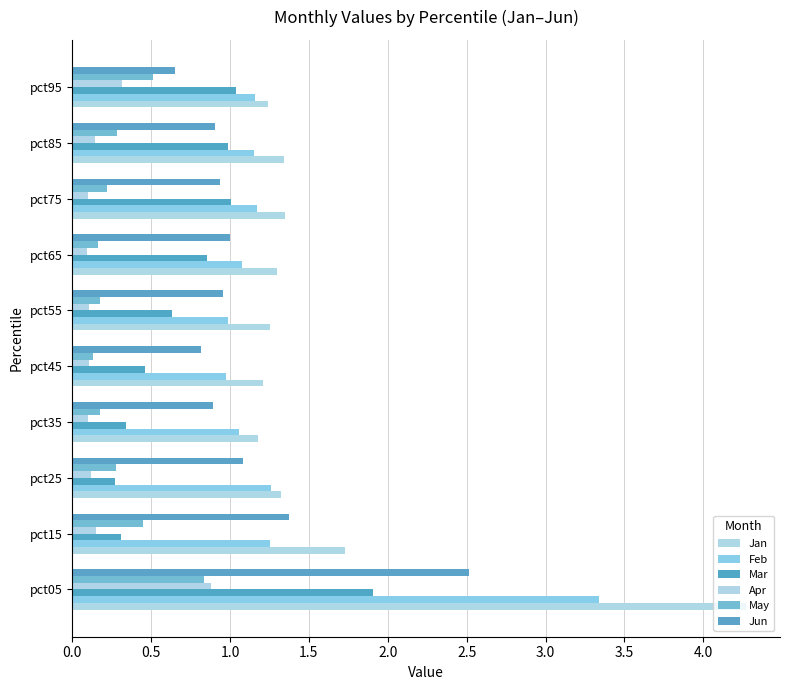

What is the maximum value shown in the chart?

4.3